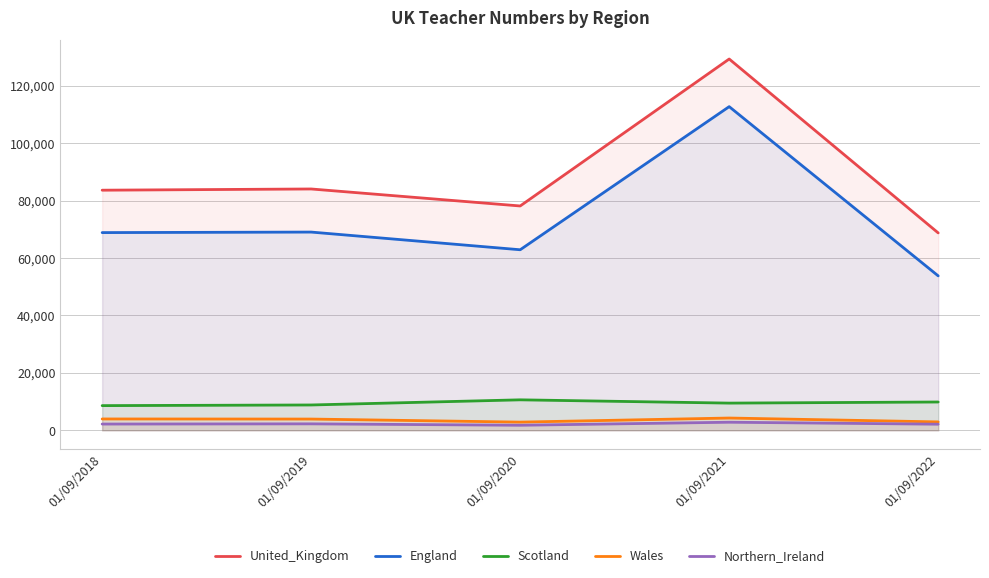

The value of Scotland at 01/09/2021 is 15747.7. True or false?

False